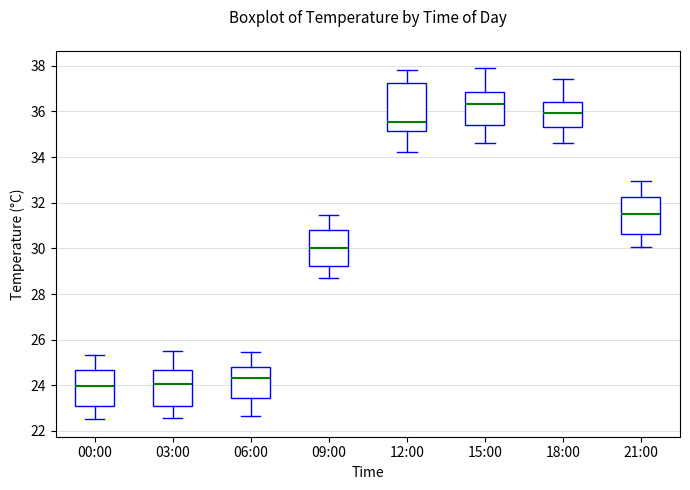

Reading left to right, transcribe this box plot: for each box, give where its median line is, the range the box spans, and where its two whiskers end, as read against the y-axis. The values are not printed on the chart, so give them approximately, as read against the axis.

00:00: median 24.0, box 23.0 to 24.6, whiskers 22.6 to 25.4
03:00: median 24.0, box 23.0 to 24.6, whiskers 22.6 to 25.4
06:00: median 24.4, box 23.4 to 24.8, whiskers 22.6 to 25.4
09:00: median 30.0, box 29.2 to 30.8, whiskers 28.8 to 31.4
12:00: median 35.6, box 35.2 to 37.2, whiskers 34.2 to 37.8
15:00: median 36.4, box 35.4 to 36.8, whiskers 34.6 to 37.8
18:00: median 36.0, box 35.2 to 36.4, whiskers 34.6 to 37.4
21:00: median 31.6, box 30.6 to 32.2, whiskers 30.0 to 33.0